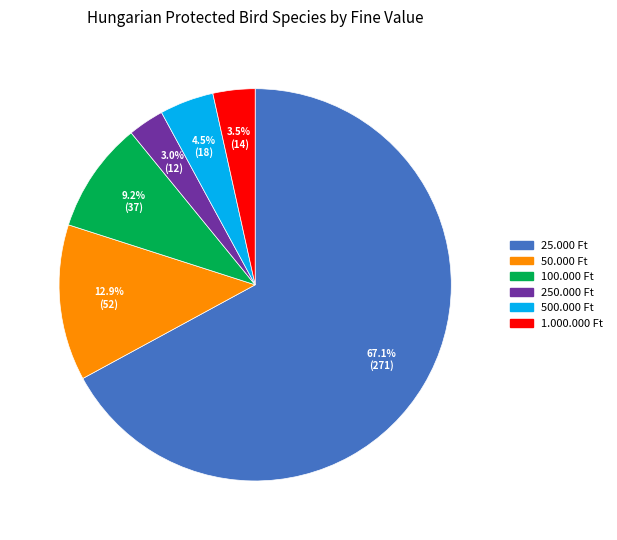

How many segments does this pie chart have?

6